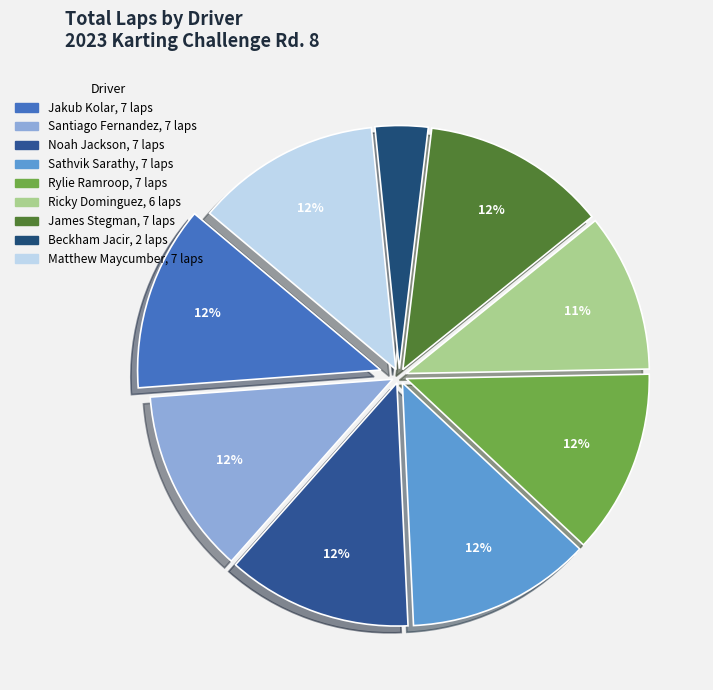

What is the total percentage of Sathvik Sarathy and Matthew Maycumber?

24.6%